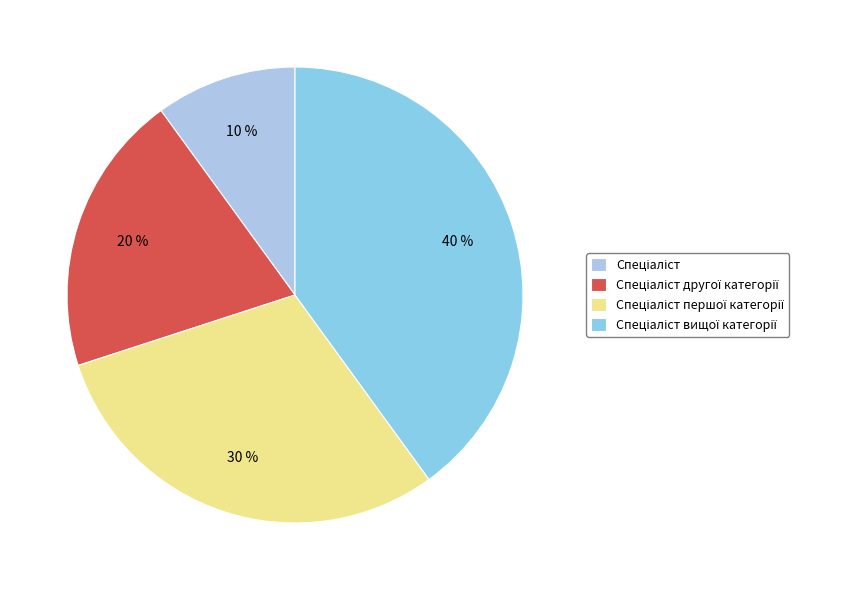

To the nearest percent, what is the combined percentage of Спеціаліст вищої категорії and Спеціаліст?

50%